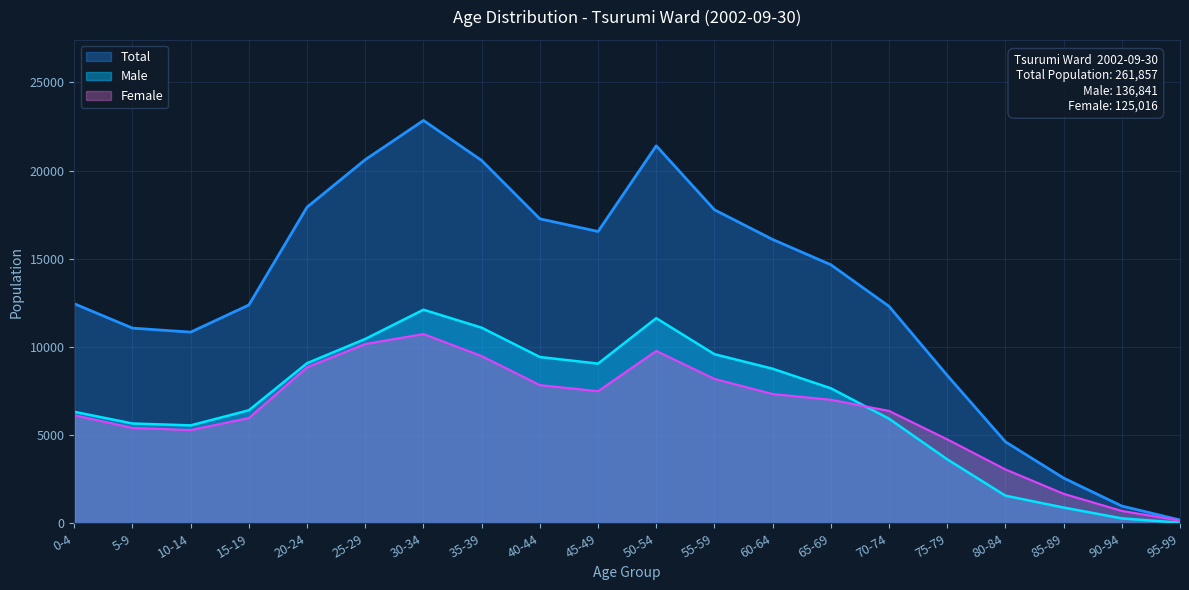

Which series ends up on top after the final intersection of Male and Female?

Female